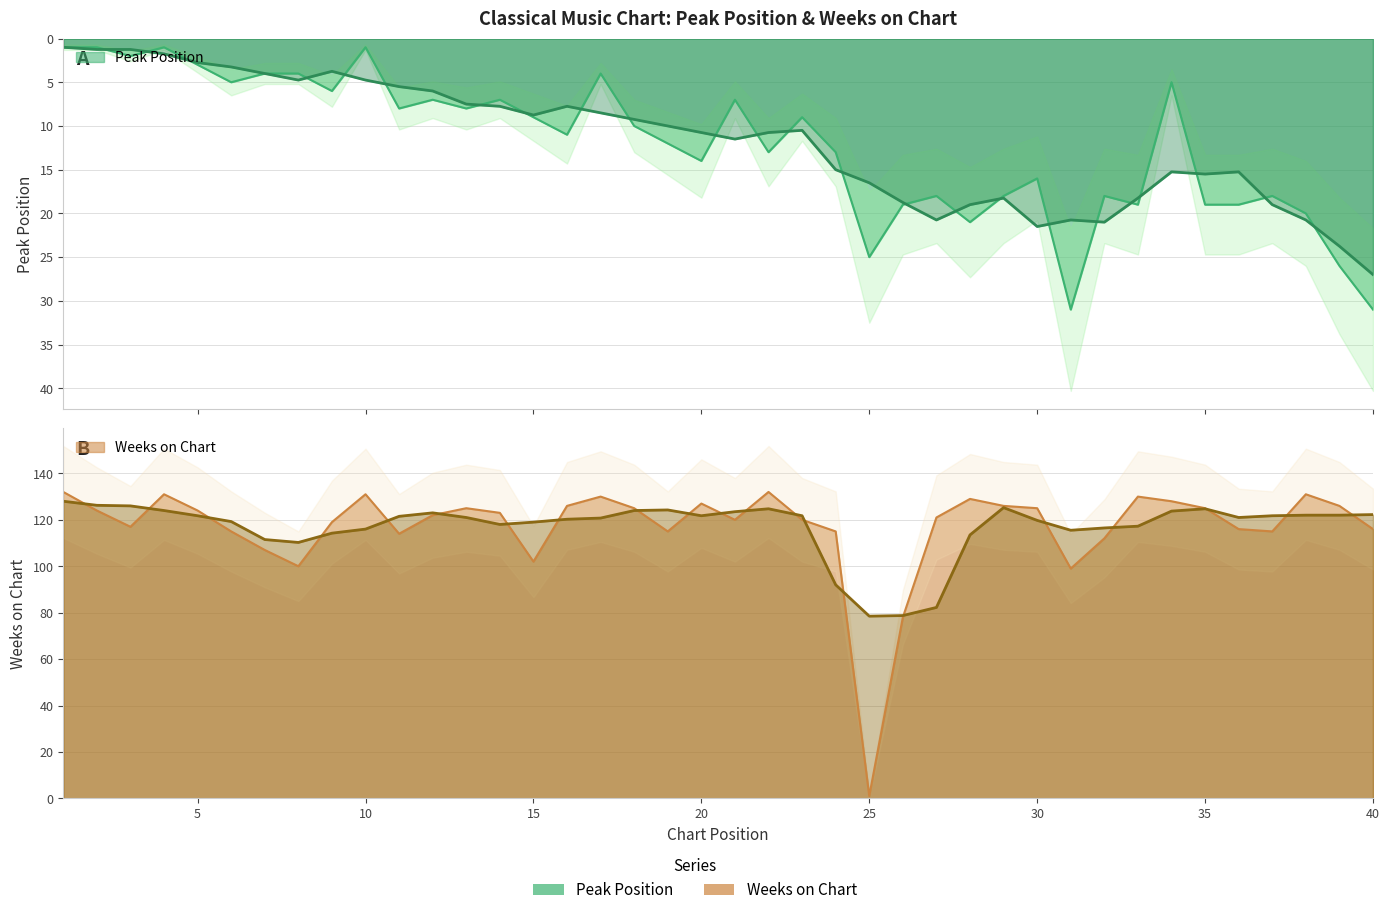

List the series in order of their overall mean, lowest first.

Peak Position, Weeks on Chart